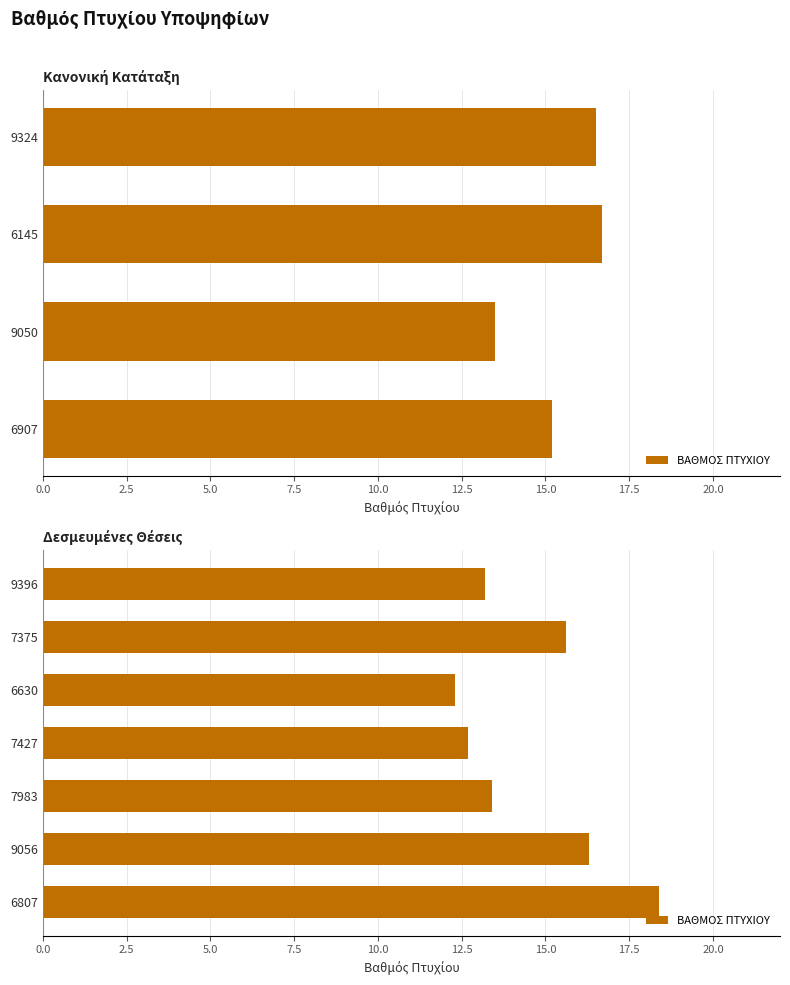

Which has a higher value, 7375 or 6630?

7375